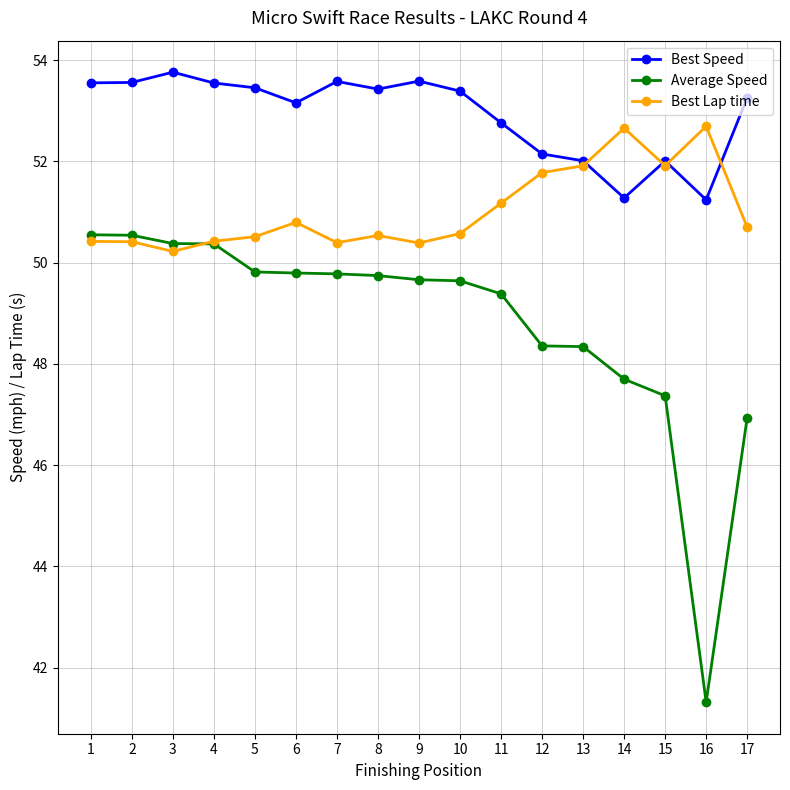

Read the Average Speed value at 11.

49.4